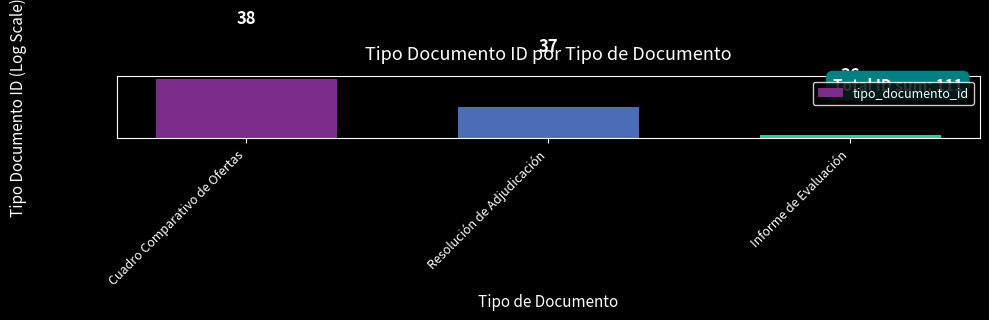

What is the average value?

37